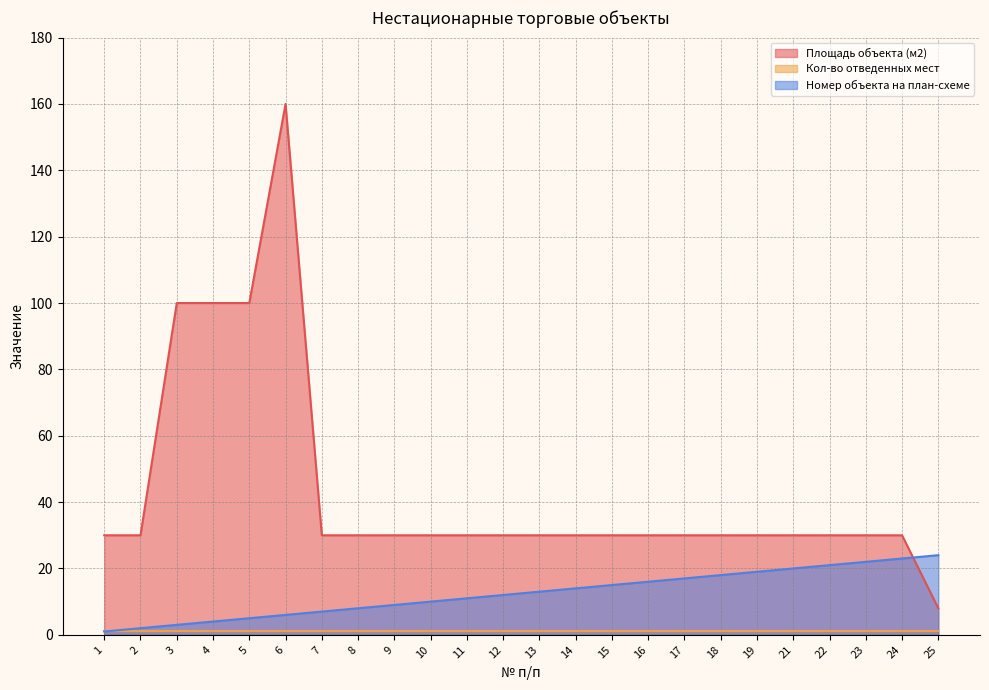

After their last crossing, which series has the higher values: Площадь объекта (м2) or Номер объекта на план-схеме?

Номер объекта на план-схеме